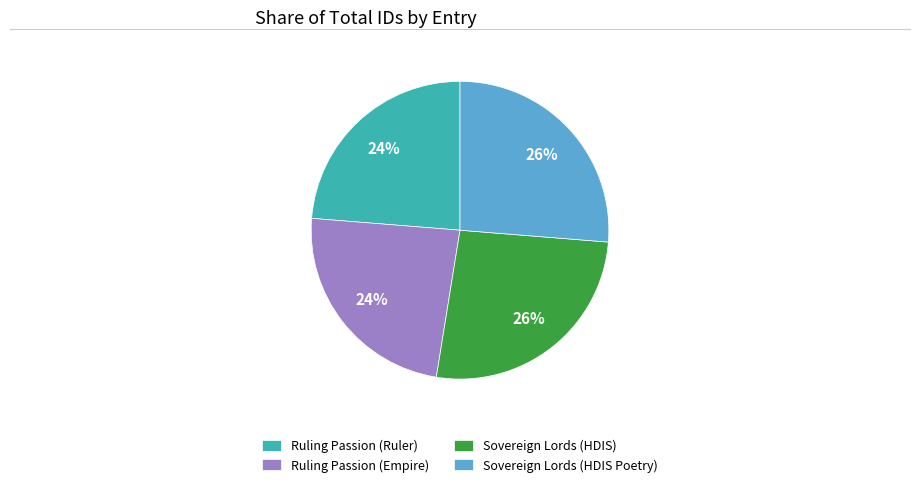

To the nearest percent, what percentage of the pie is Sovereign Lords (HDIS Poetry)?

26%